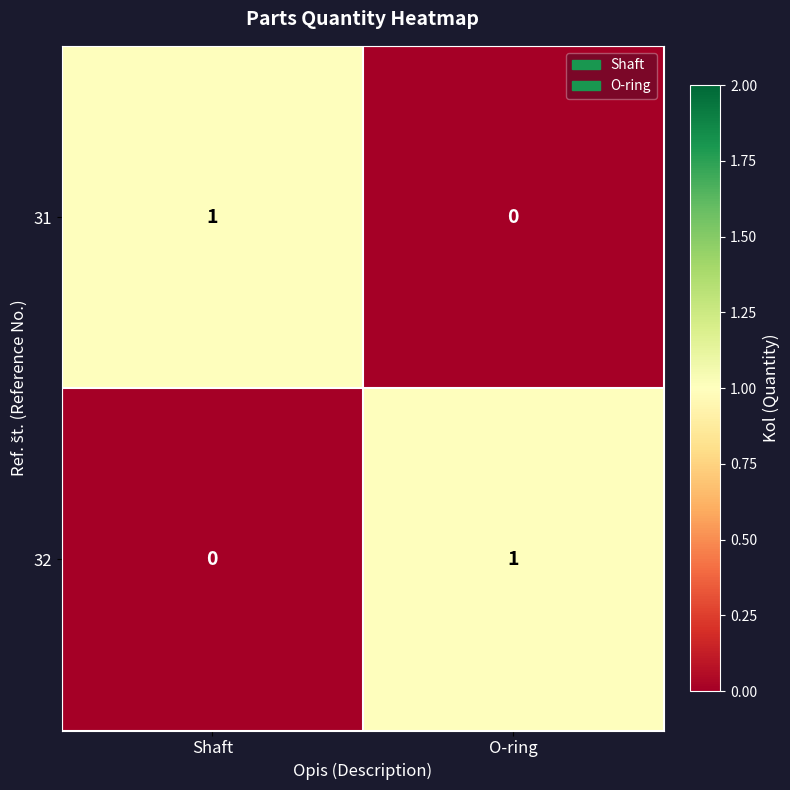

Rank the series at Shaft from lowest to highest value.

32, 31